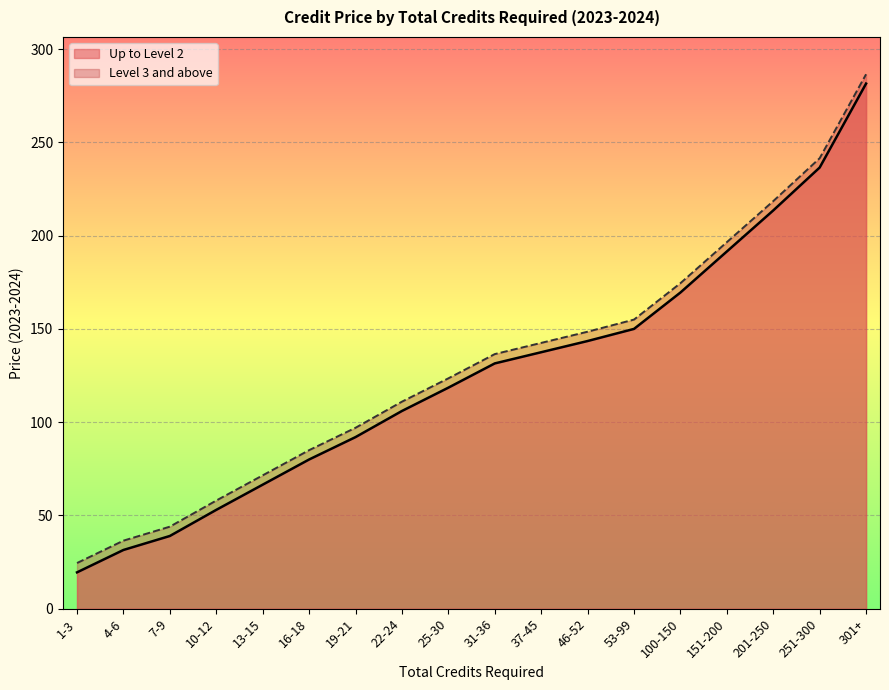

Which series has the largest range (max minus min)?

Up to Level 2